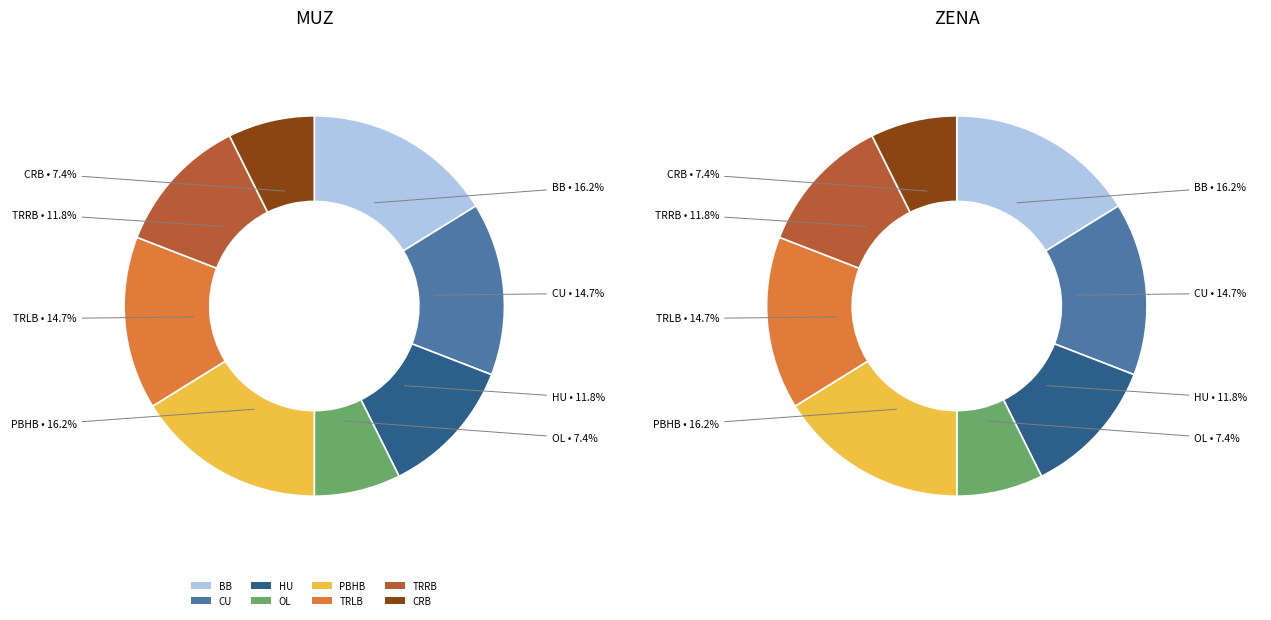

To the nearest percent, what is the difference between the BB and CRB slice percentages?

9%